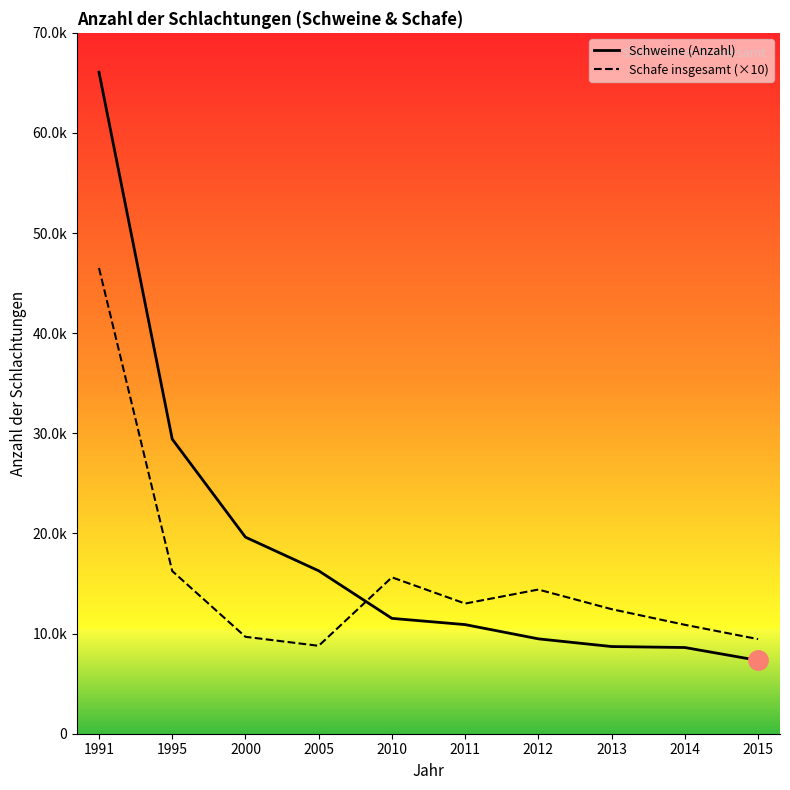

The Schweine (Anzahl) series shows 13932 at 2014. True or false?

False